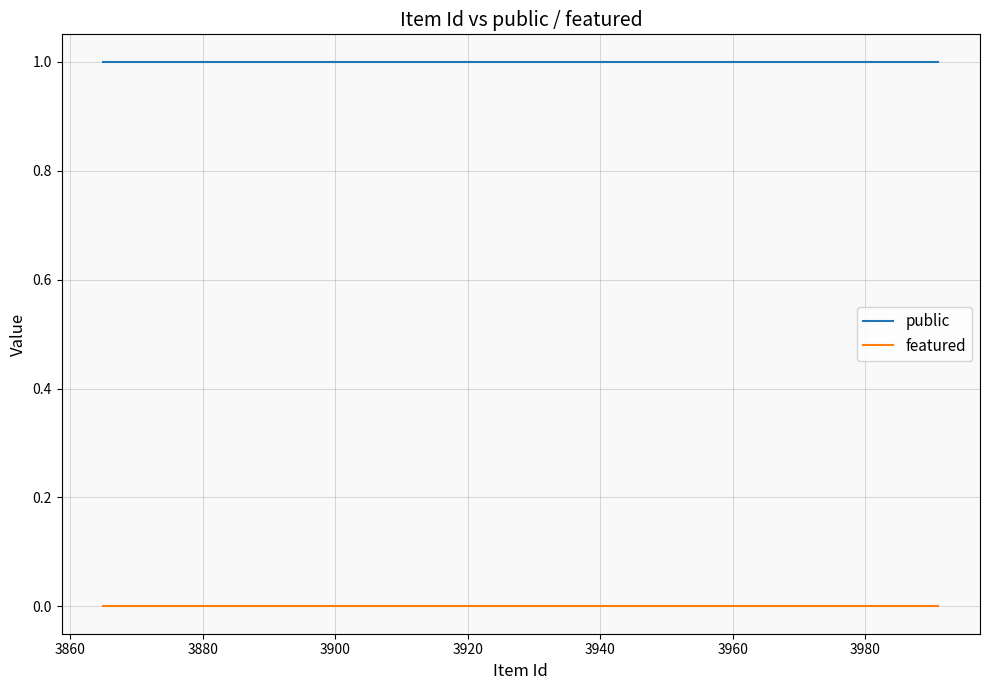

Reading left to right, list all the values displayed in this chart.

public: 1	1	1	1	1	1	1	1	1	1	1	1	1	1	1	1	1	1	1	1	1	1	1	1	1
featured: 0	0	0	0	0	0	0	0	0	0	0	0	0	0	0	0	0	0	0	0	0	0	0	0	0